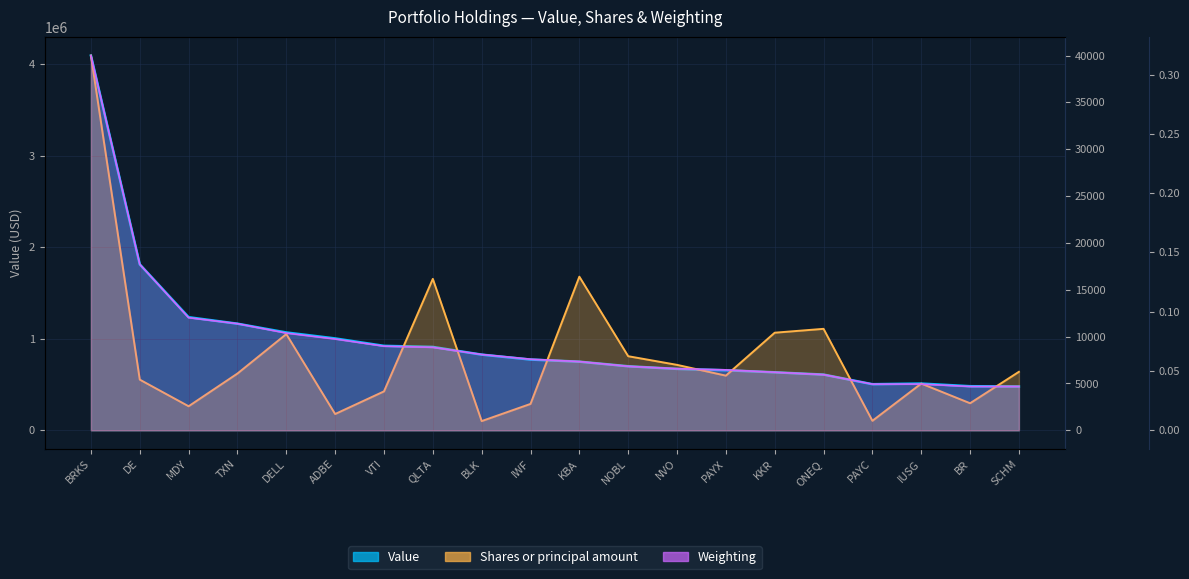

The value of Shares or principal amount at DE is 9190.1. True or false?

False